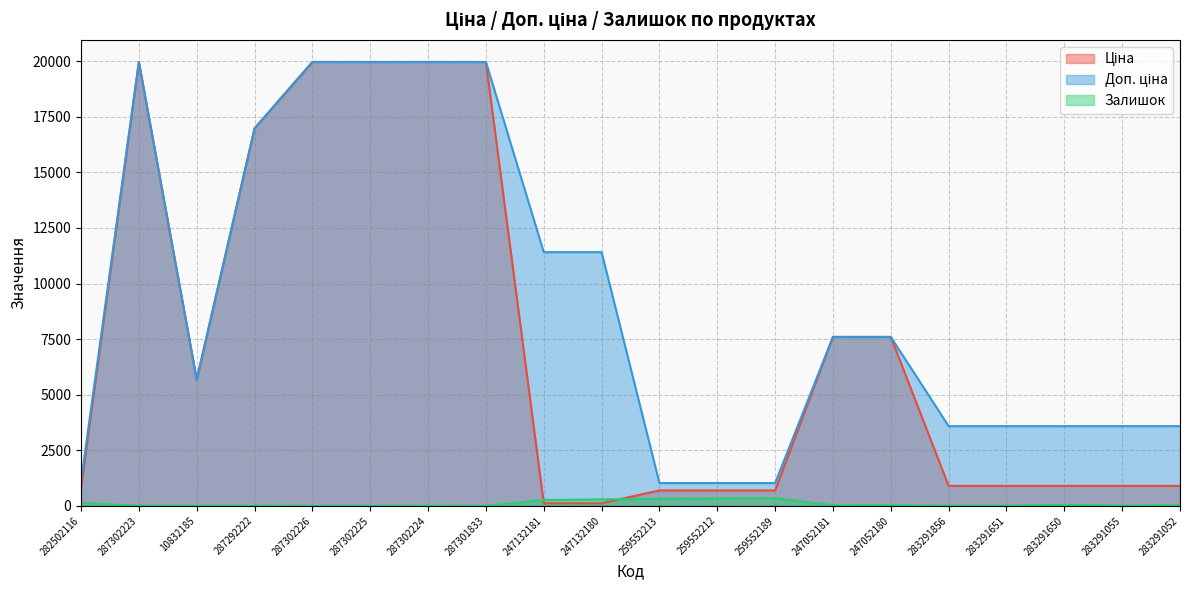

At which category does Залишок reach its first local peak?

287292222